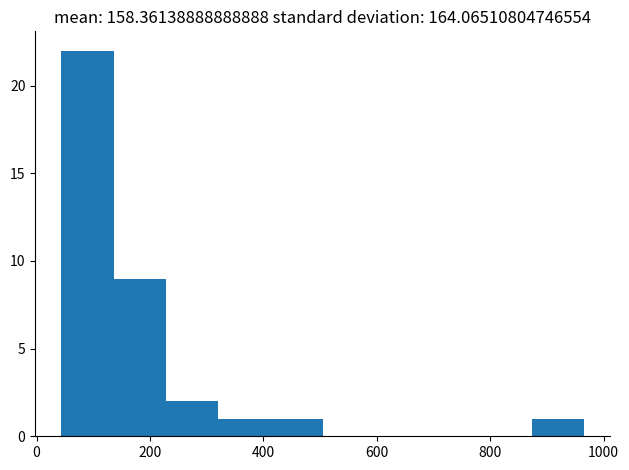

Reading left to right, transcribe this chart: for each bar, give the range it covers on the x-axis and its height. Neither the bar edges nor the heights are printed on the chart, so give them approximately, as read against the axes.

40 to 140: 22
140 to 220: 9
220 to 320: 2
320 to 420: 1
420 to 500: 1
500 to 600: 0
600 to 680: 0
680 to 780: 0
780 to 880: 0
880 to 960: 1